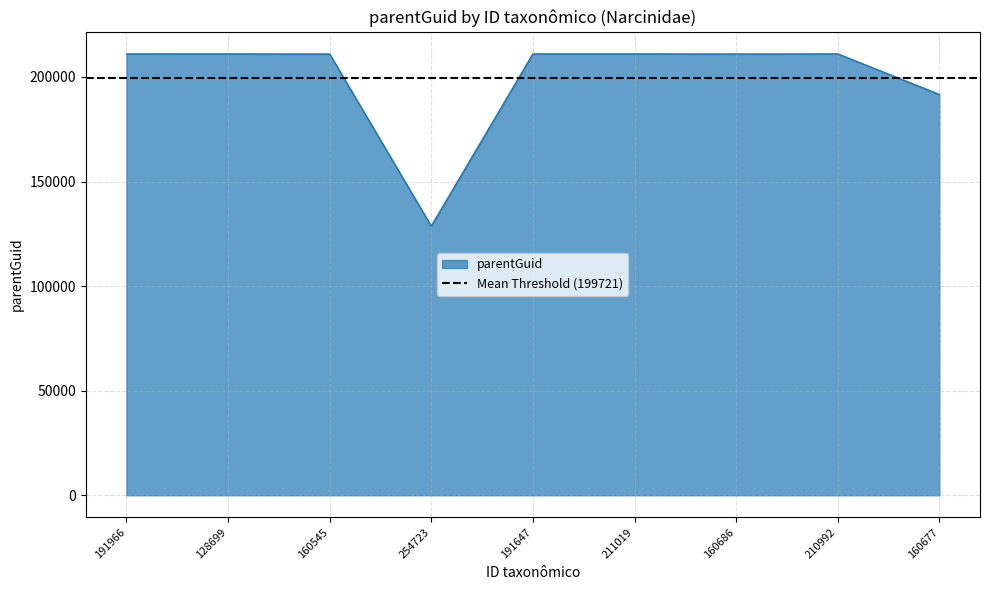

What is the label of the 8th point from the right?

128699